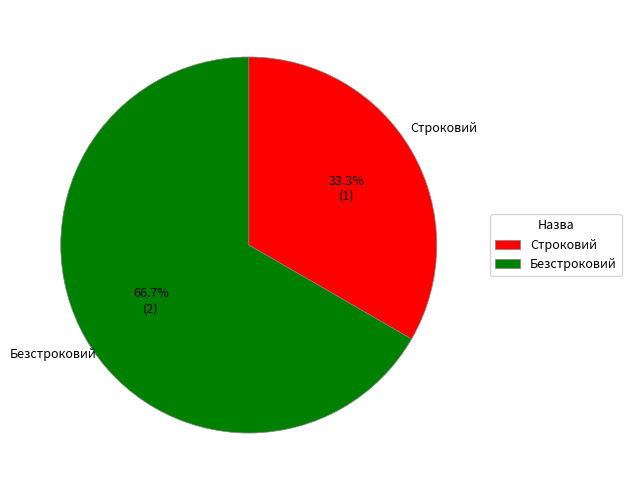

Which slice is the largest?

Безстроковий